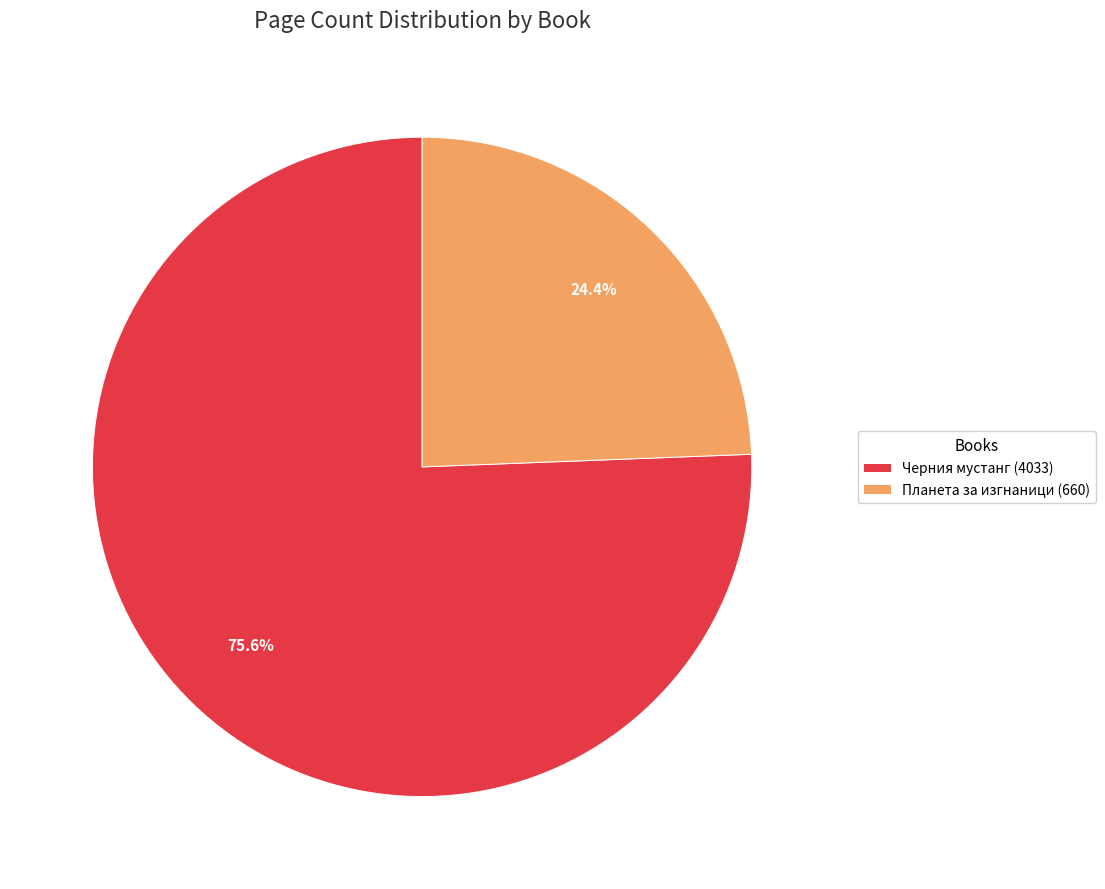

How many segments does this pie chart have?

2